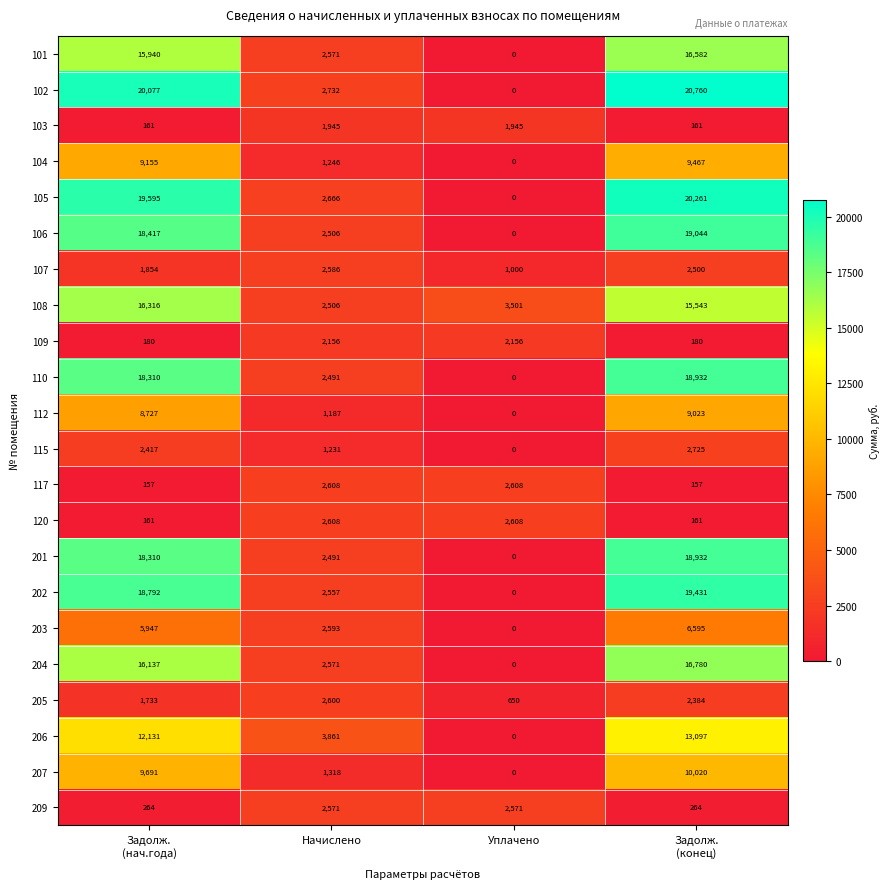

At which category is the sum across all series the highest?

Задолж.
(конец)